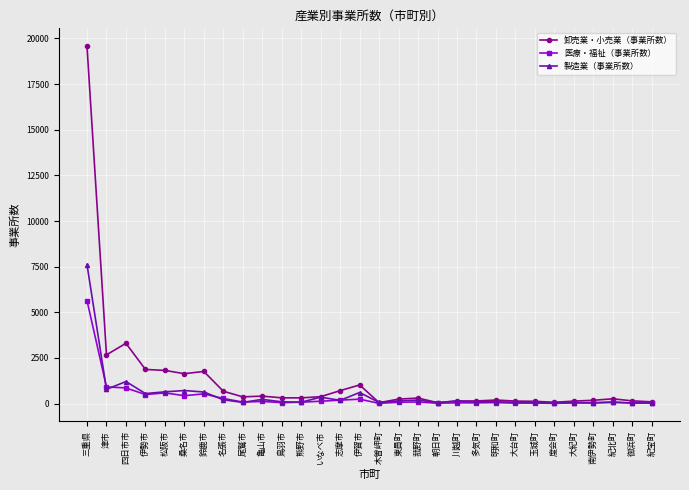

True or false: 卸売業・小売業（事業所数） has more than 1 points higher than both neighbors.

True